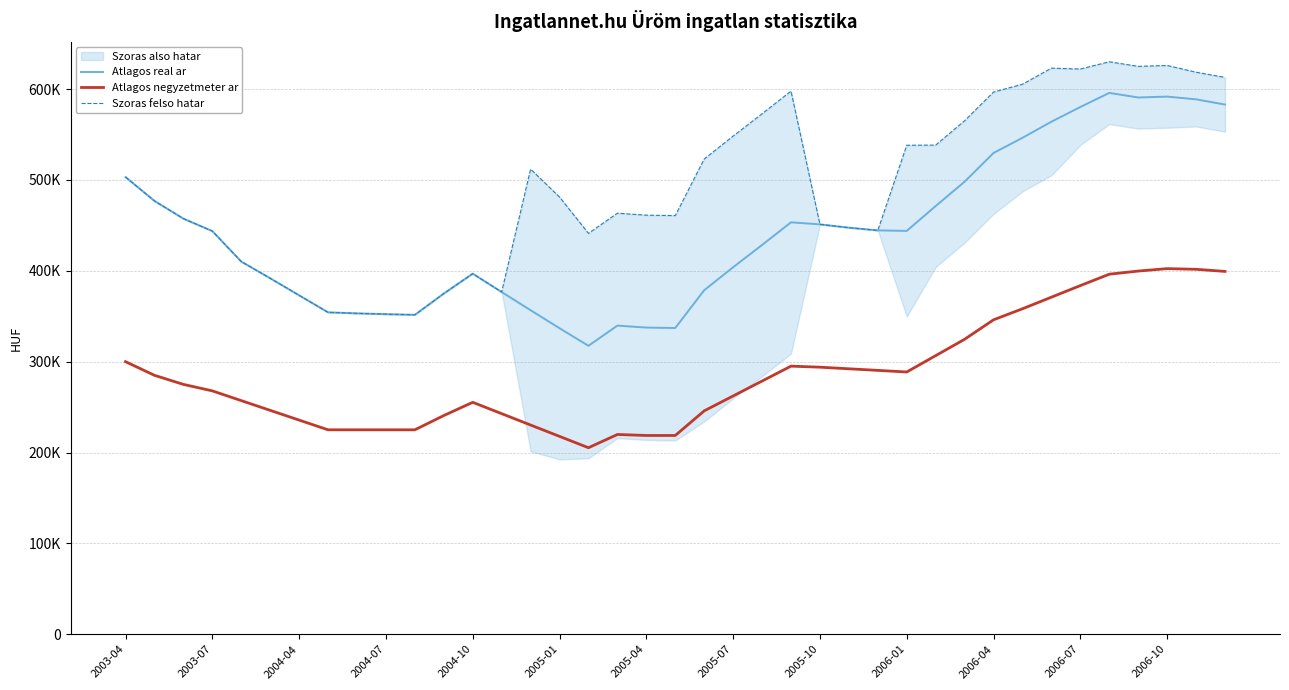

True or false: Atlagos negyzetmeter ar and Szoras felso hatar intersect in this chart.

False